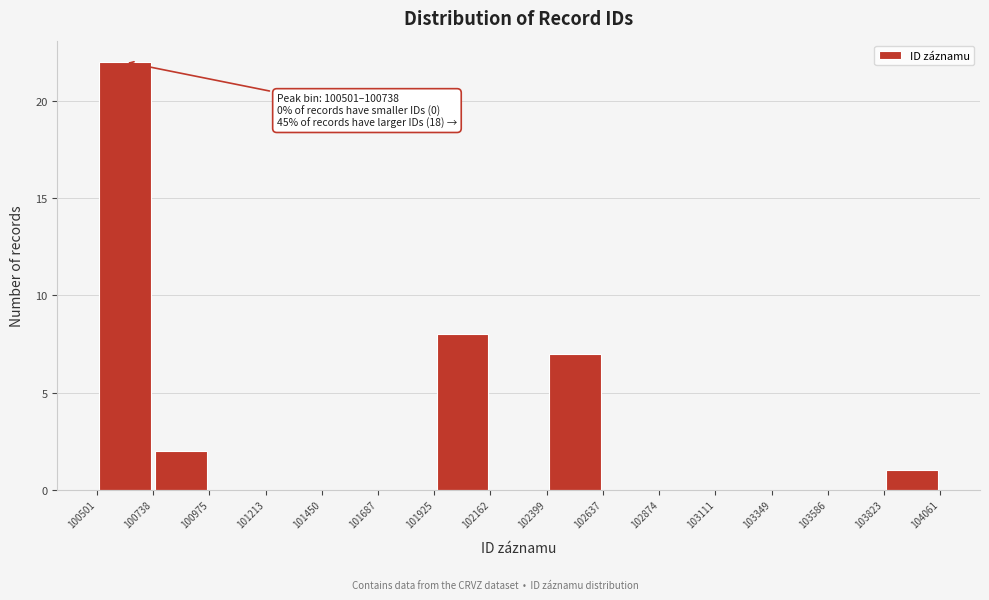

Which range on the x-axis has the tallest bar?

100501 to 100738